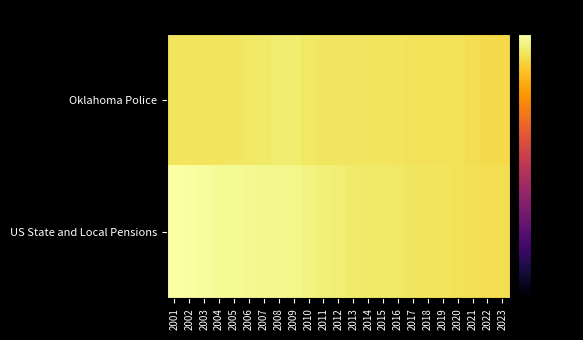

Which label corresponds to the smallest value in the chart?

2023